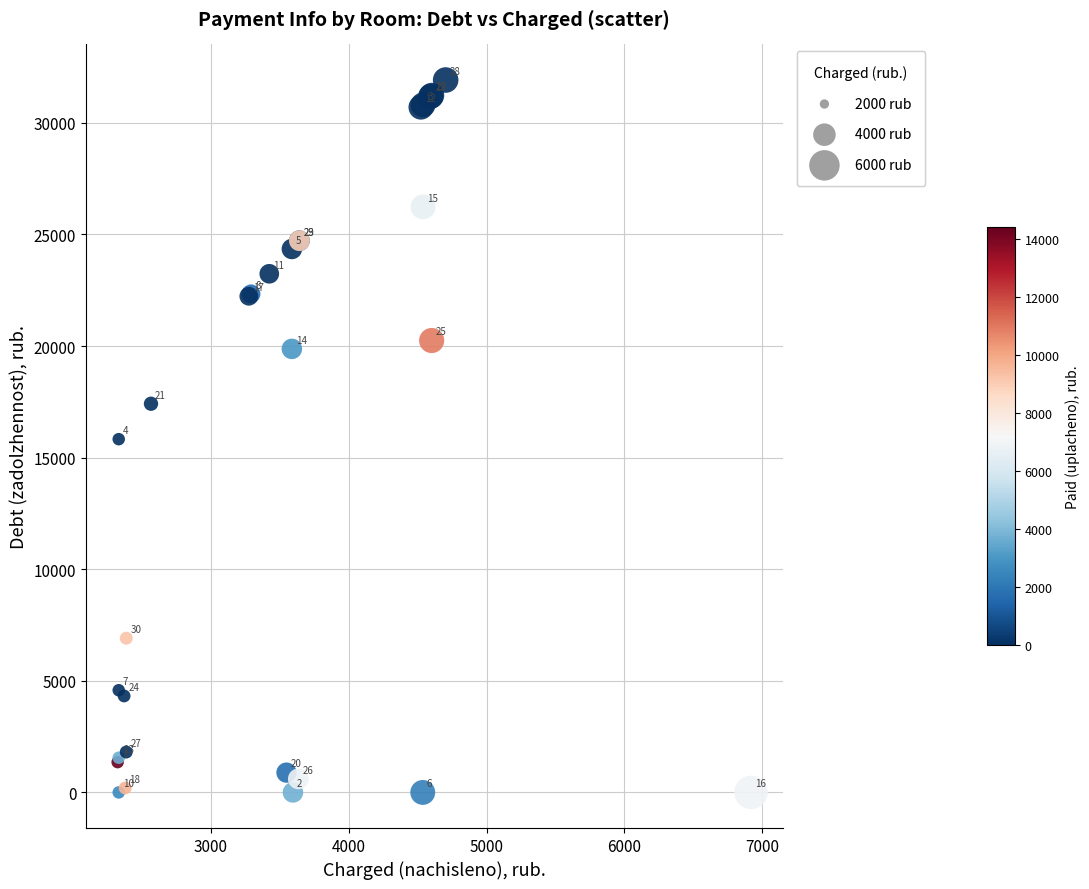

What Y value in the scatter plot is closest to 15960?

15828.4